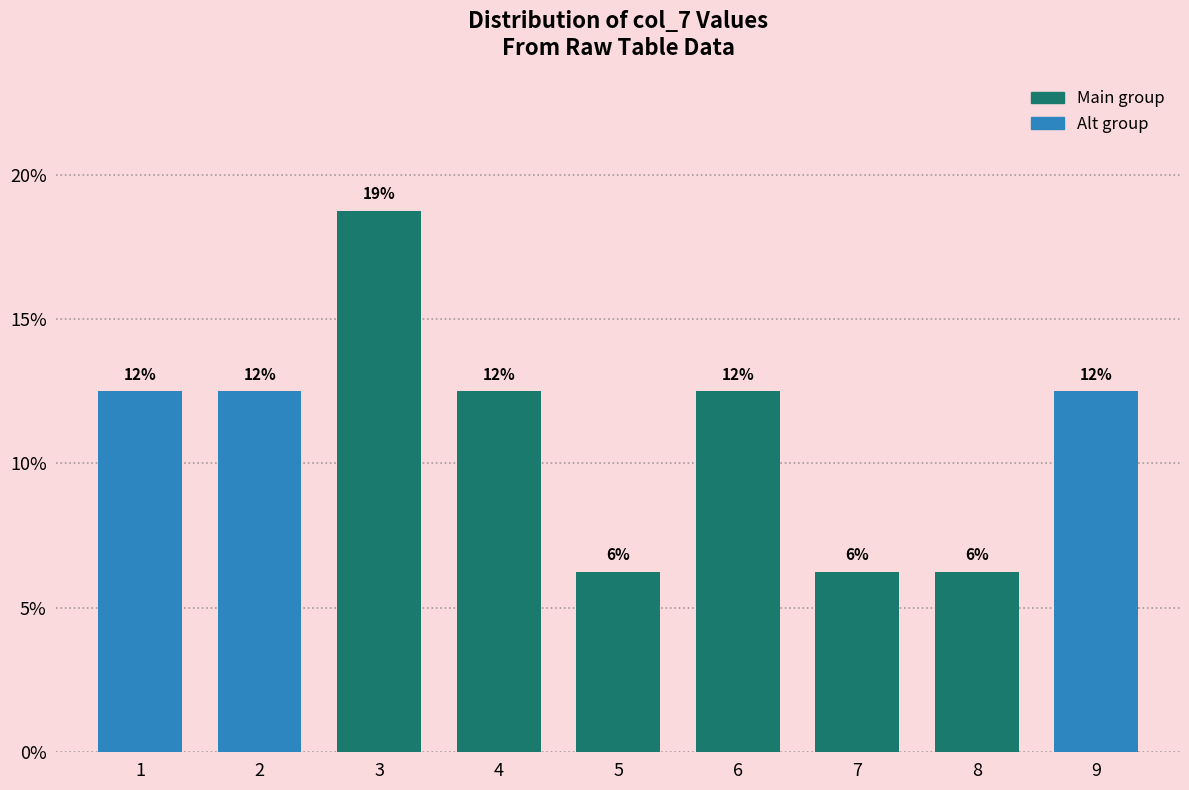

Are the bars horizontal?

No